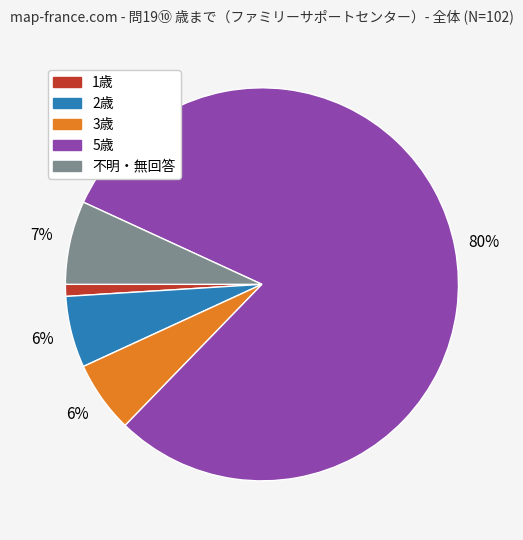

To the nearest percent, what is the difference between the largest and smallest slice percentages?

79%